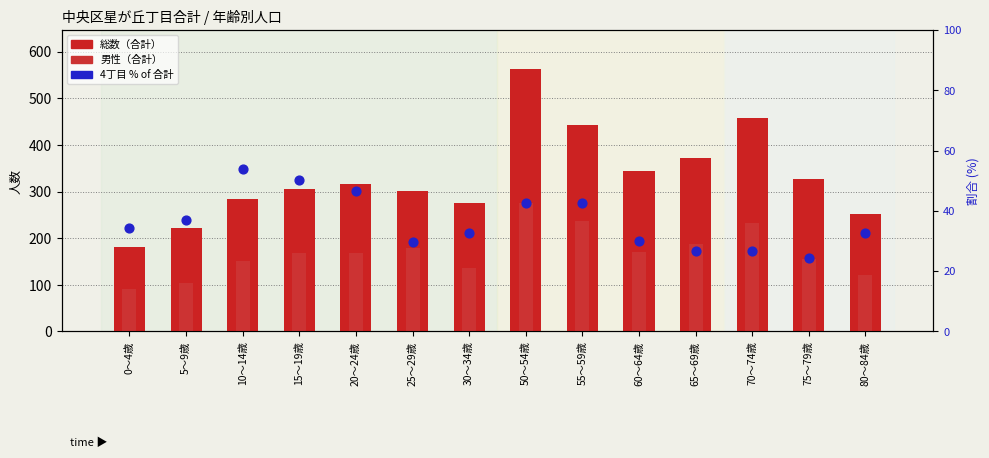

Which series has the widest spread of Y values?

総数（合計）